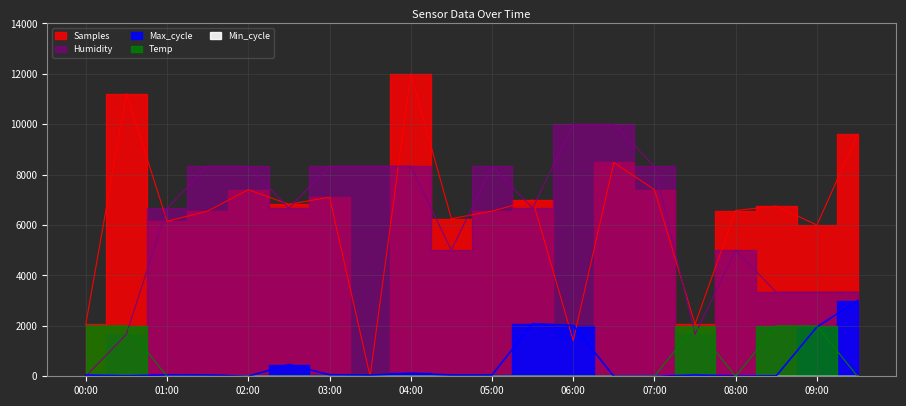

Which category has the highest value across all series?

04:00